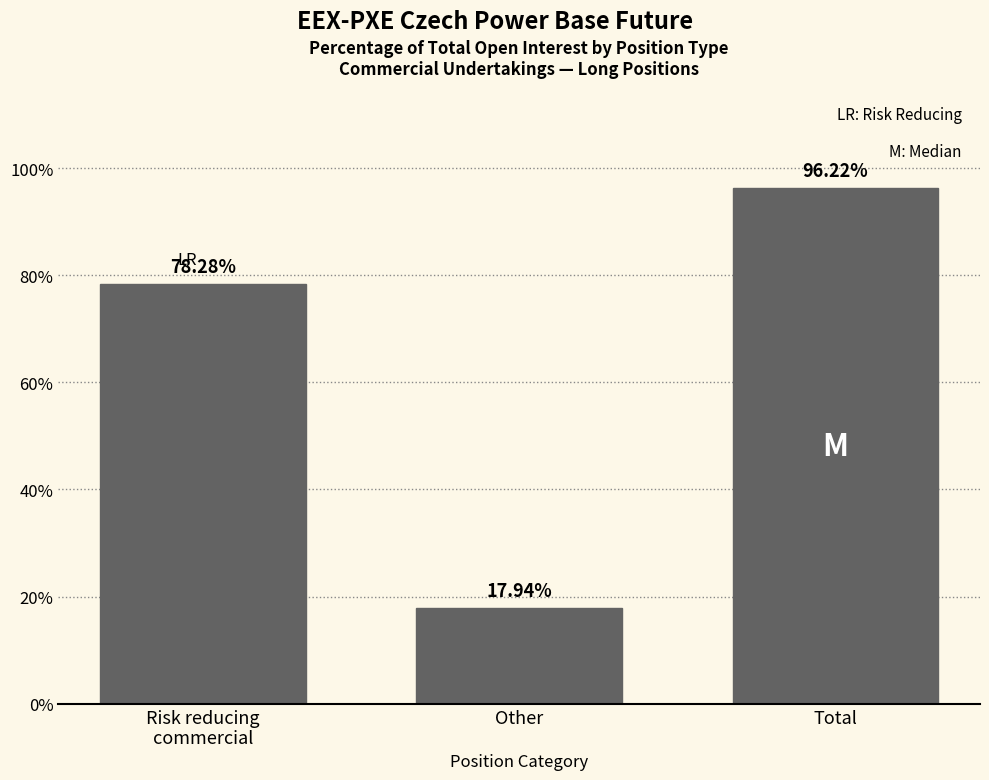

What is the sum of all values?

192.4